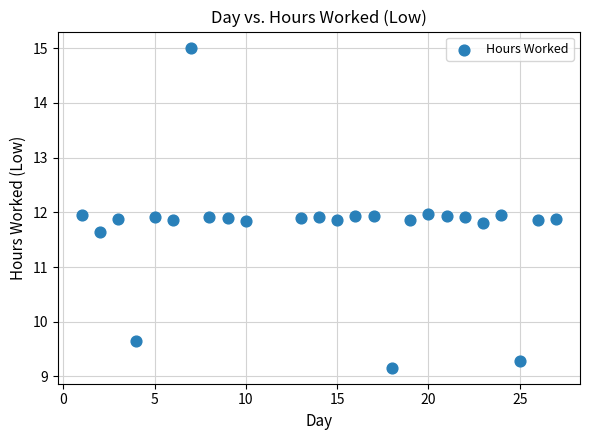

What is the range of X values (max minus min)?

26.0